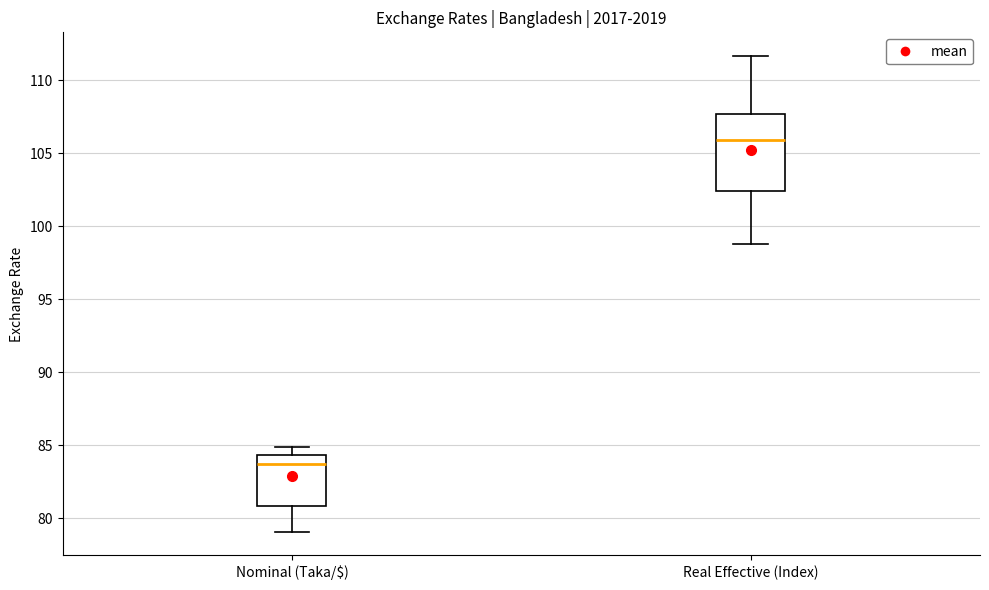

Reading left to right, read every box against the y-axis: the position of its median line, the range the box covers, and the ends of its whiskers. The values are not printed on the chart, so give them approximately, as read against the axis.

Nominal (Taka/$): median 83.5, box 81.0 to 84.5, whiskers 79.0 to 85.0
Real Effective (Index): median 106.0, box 102.5 to 107.5, whiskers 99.0 to 111.5